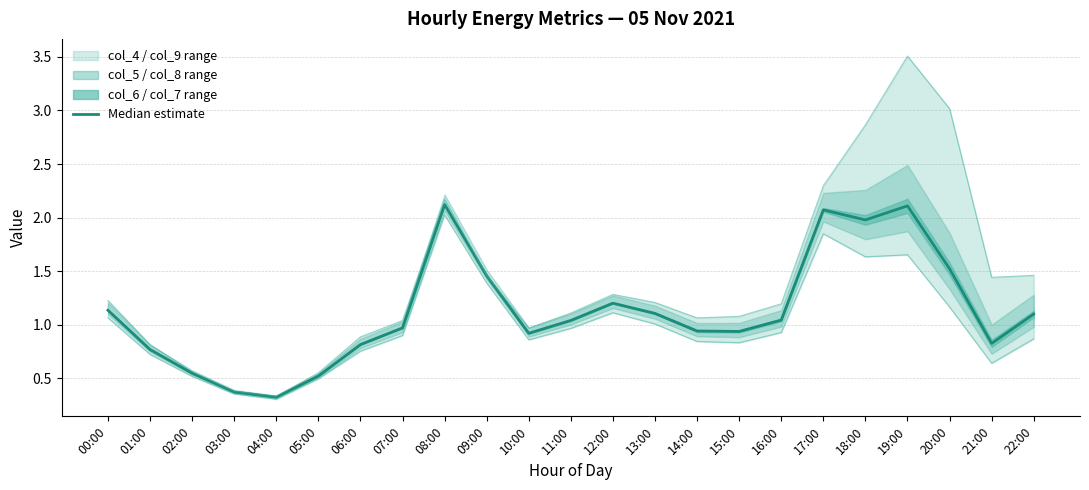

Rank the categories by value from highest to lowest.

08:00, 19:00, 17:00, 18:00, 20:00, 09:00, 12:00, 00:00, 13:00, 22:00, 16:00, 11:00, 07:00, 14:00, 15:00, 10:00, 21:00, 06:00, 01:00, 02:00, 05:00, 03:00, 04:00